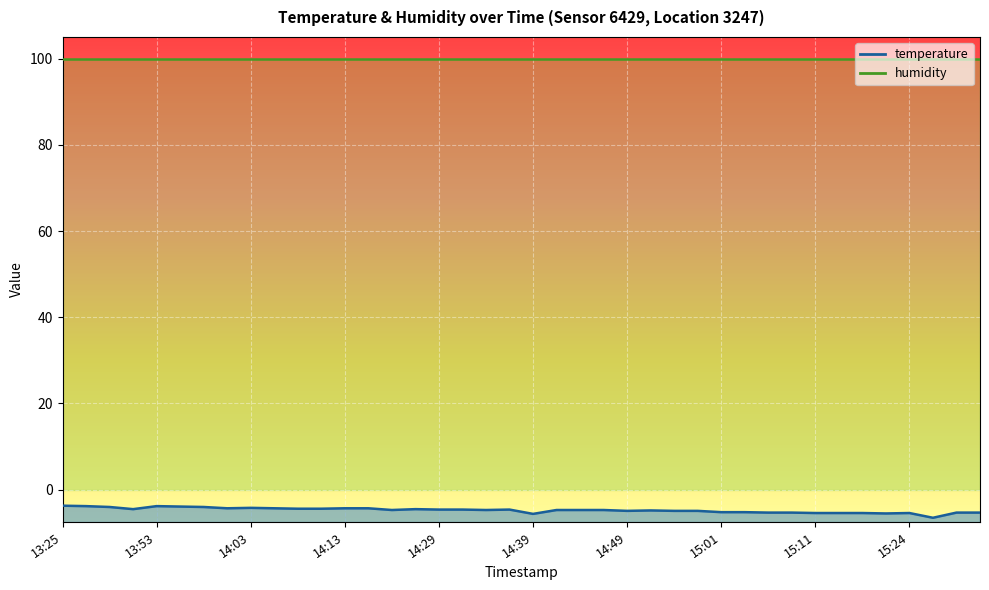

List the labels in order of value, smallest first.

15:26, 14:39, 15:22, 15:11, 15:16, 15:19, 15:24, 15:06, 15:09, 15:29, 15:32, 15:01, 15:04, 14:49, 14:54, 14:56, 14:51, 14:21, 14:34, 14:41, 14:44, 14:46, 14:29, 14:31, 14:36, 13:51, 14:26, 14:08, 14:11, 14:01, 14:06, 14:13, 14:18, 14:03, 13:48, 13:58, 13:56, 13:38, 13:53, 13:25